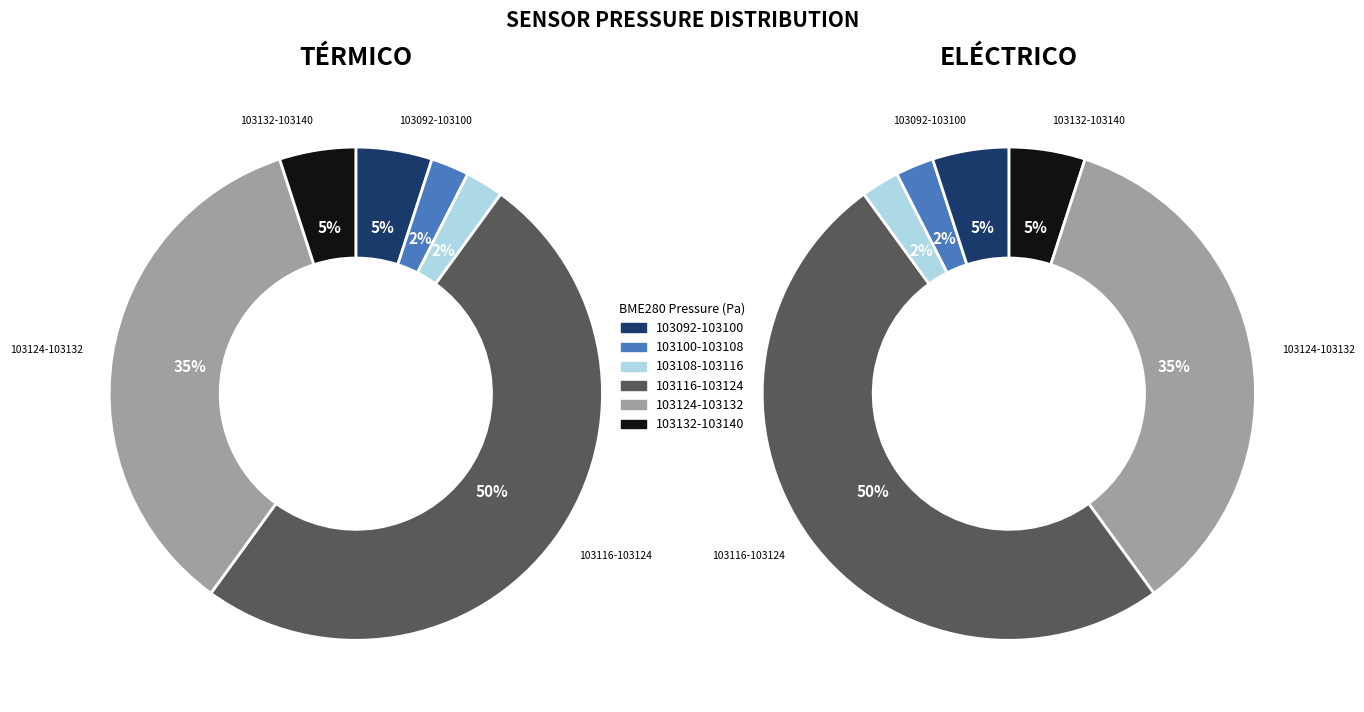

Does 73 account for over 50% of the chart?

No